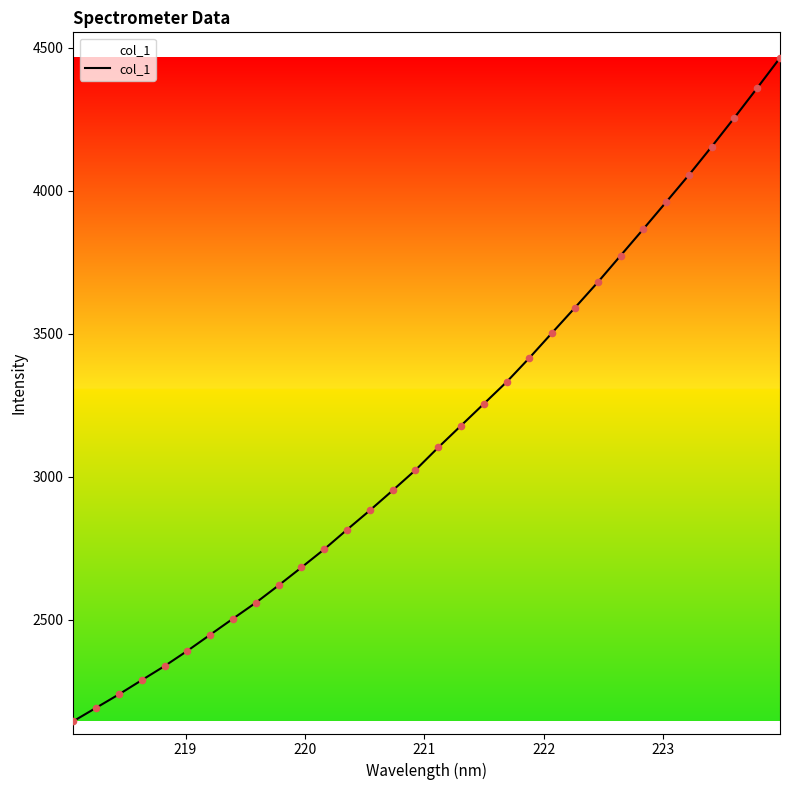

What is the difference between the maximum and minimum values?

2319.5